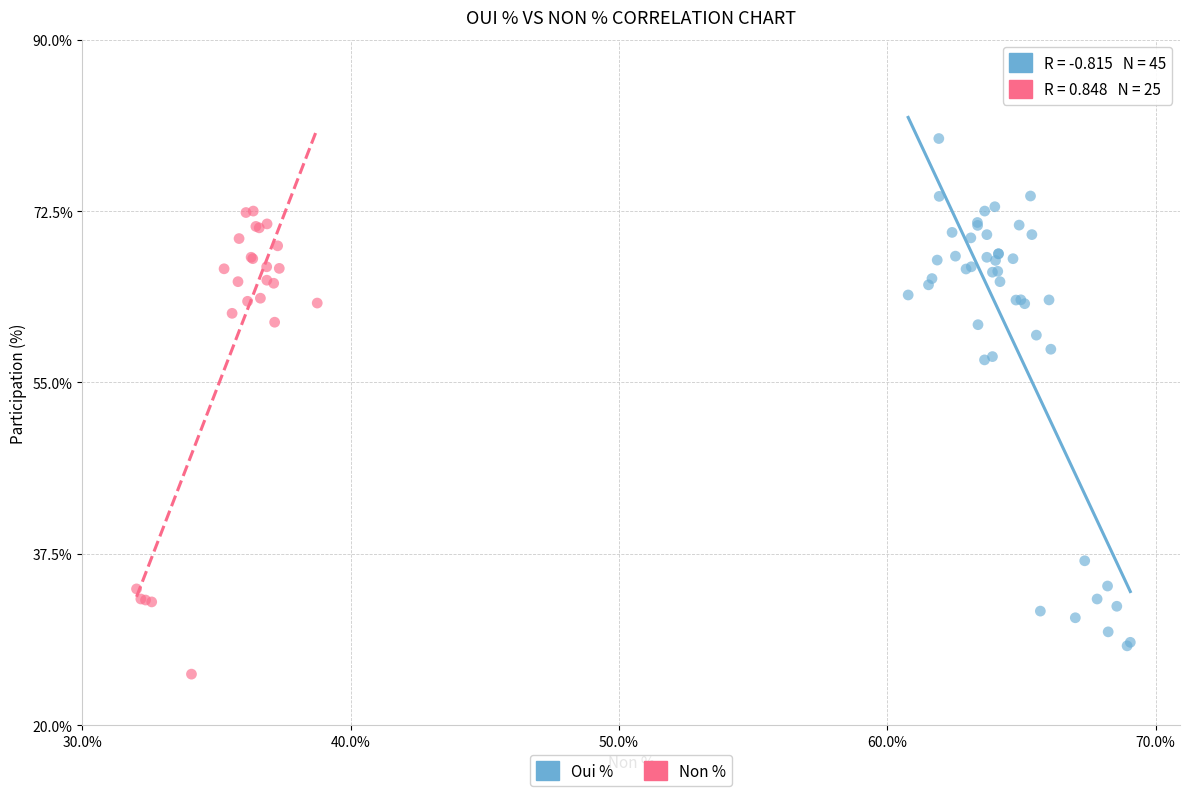

Which series contains the highest Y value?

Oui %